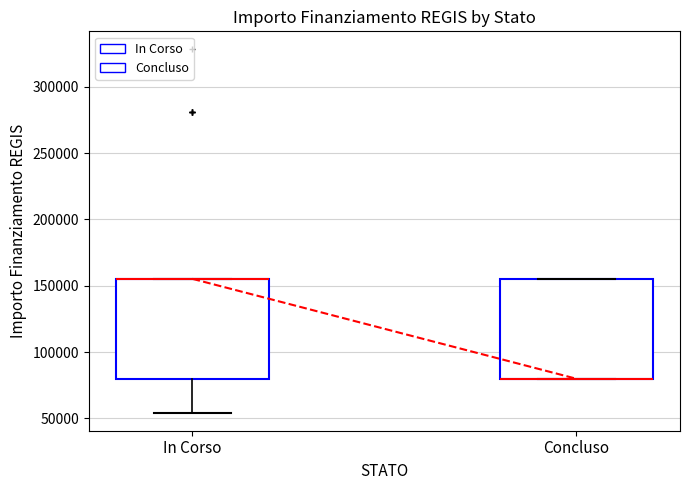

Where is the lower edge of the box for In Corso on the y-axis? The values are not printed on the chart, so give them approximately, as read against the axis.

80000